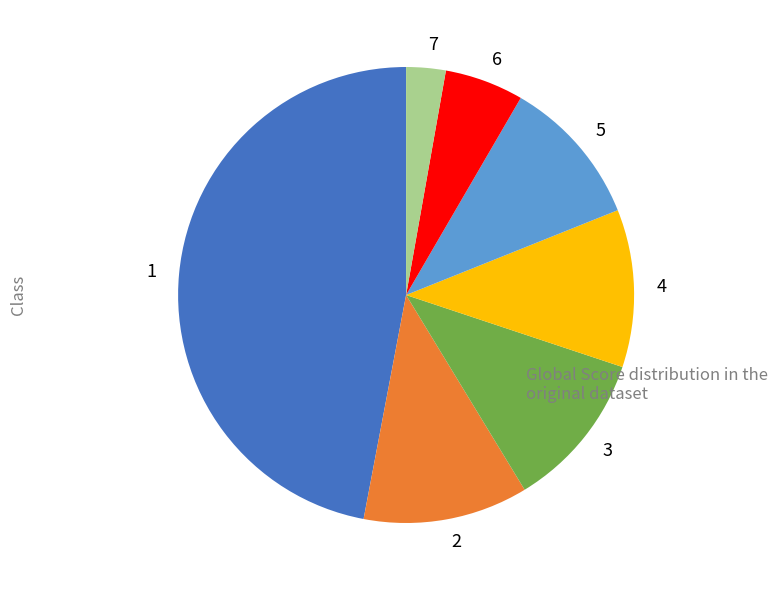

How many segments does this pie chart have?

7